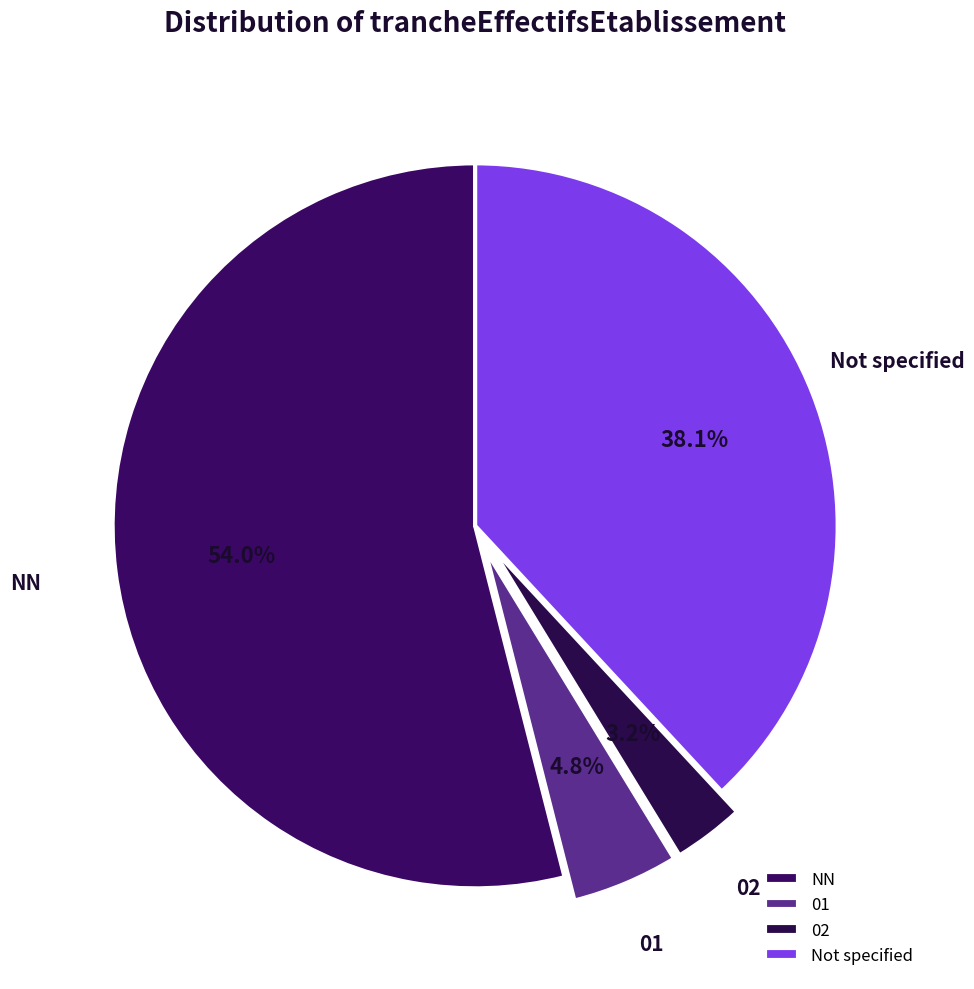

Do 02 and NN together represent more than half of the pie?

Yes